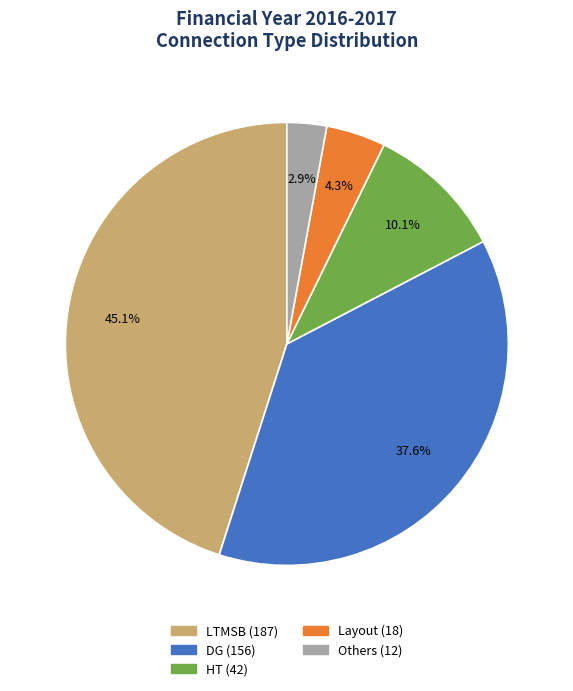

Count the number of slices in the pie.

5